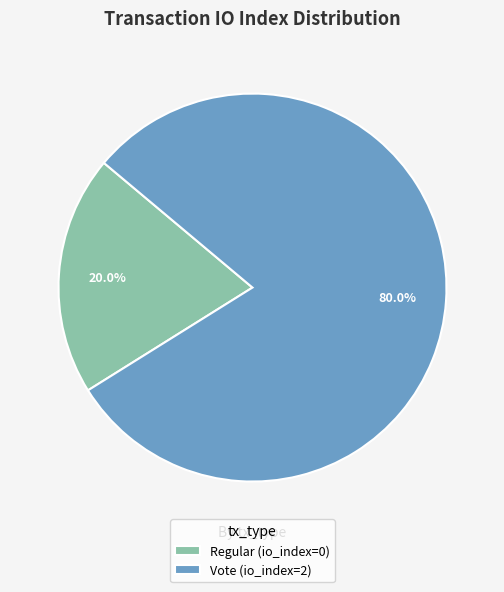

Rank the categories by value from highest to lowest.

Vote, Regular